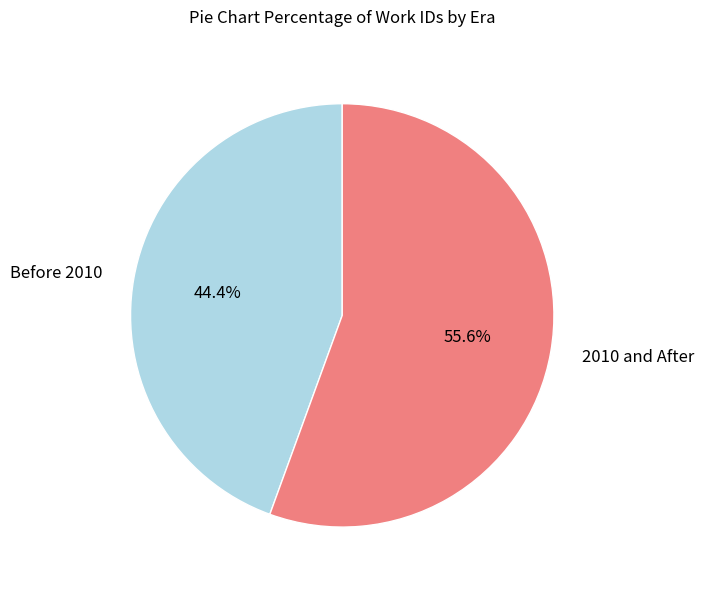

What is the ratio of the value at 2010 and After to the value at Before 2010?

1.3